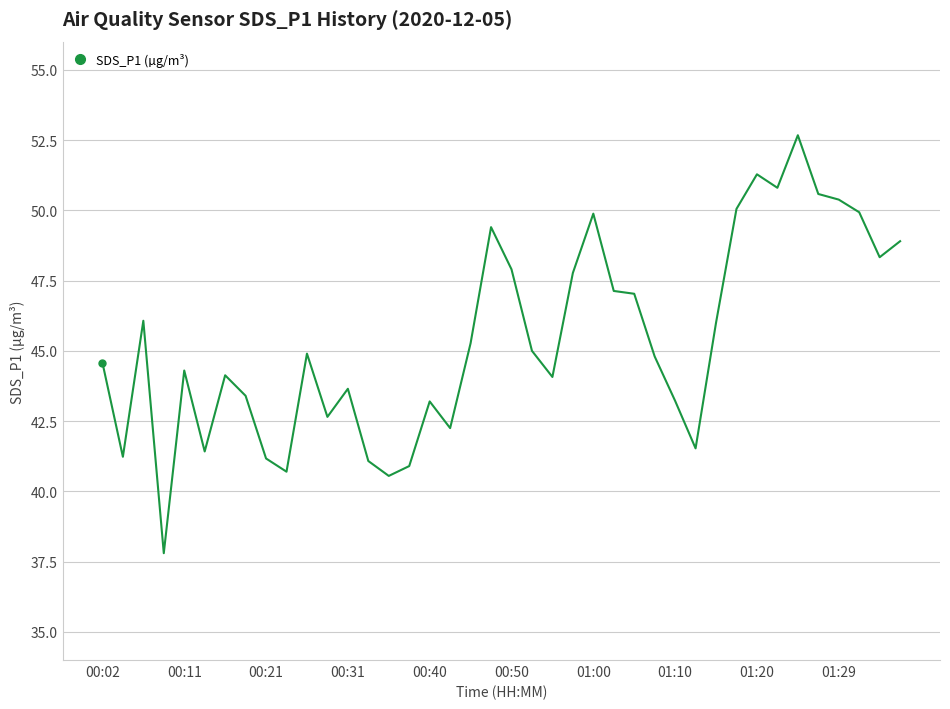

What is the minimum value shown in the chart?

37.8